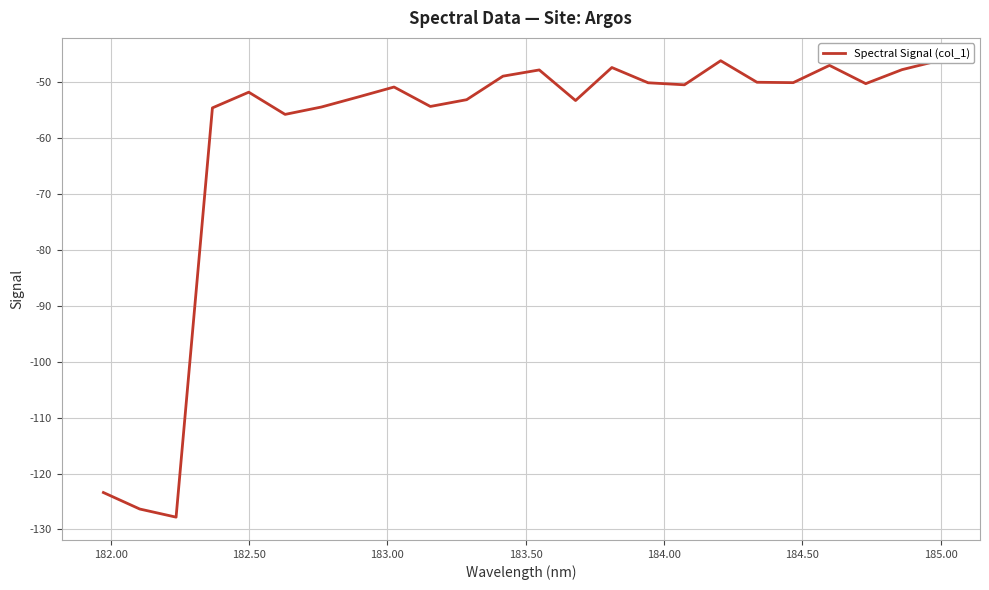

How many values exceed -50?

7